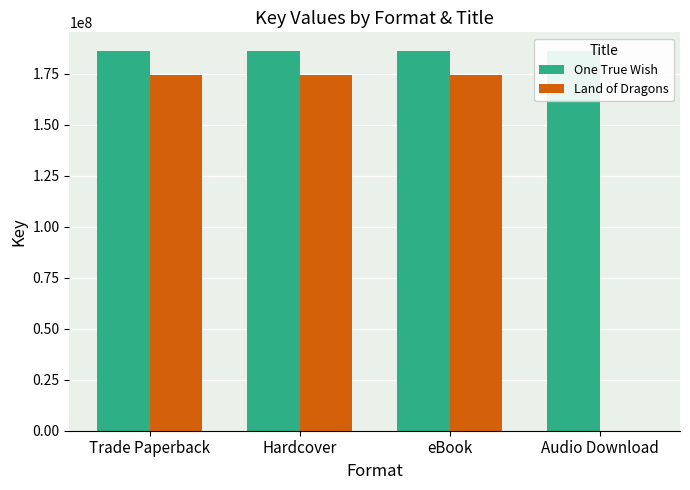

Reading left to right, list all the values displayed in this chart.

One True Wish: 186107464	186107464	186107464	186107464
Land of Dragons: 174396475	174396475	174396475	0